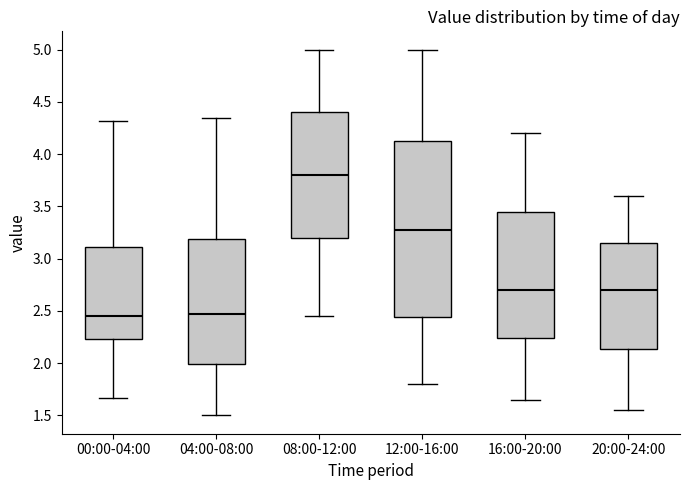

Reading left to right, transcribe this box plot: for each box, give where its median line is, the range the box spans, and where its two whiskers end, as read against the y-axis. The values are not printed on the chart, so give them approximately, as read against the axis.

00:00-04:00: median 2.45, box 2.25 to 3.10, whiskers 1.65 to 4.30
04:00-08:00: median 2.50, box 2.00 to 3.20, whiskers 1.50 to 4.35
08:00-12:00: median 3.80, box 3.20 to 4.40, whiskers 2.45 to 5.00
12:00-16:00: median 3.30, box 2.45 to 4.15, whiskers 1.80 to 5.00
16:00-20:00: median 2.70, box 2.25 to 3.45, whiskers 1.65 to 4.20
20:00-24:00: median 2.70, box 2.15 to 3.15, whiskers 1.55 to 3.60